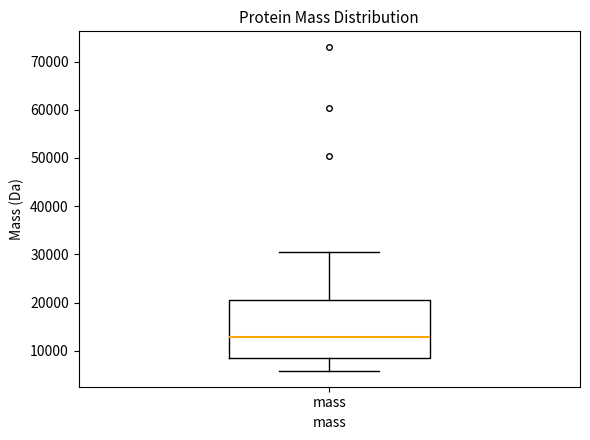

Read this box plot against the y-axis: the position of the median line, the range covered by the box, and the ends of both whiskers. The values are not printed on the chart, so give them approximately, as read against the axis.

median 13000, box 9000 to 21000, whiskers 6000 to 30000